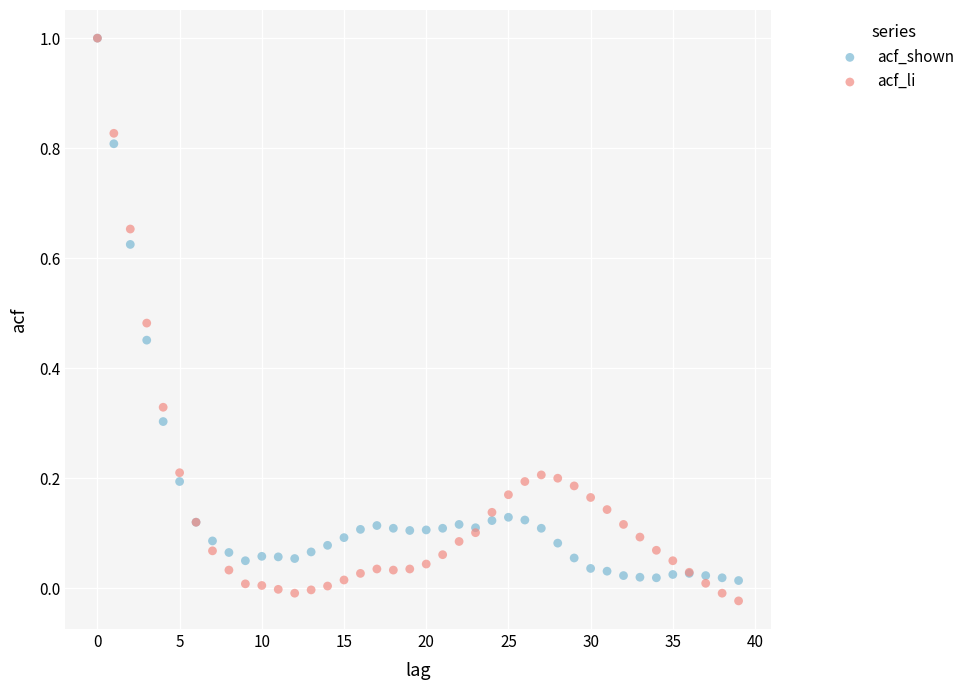

What are all the series names shown in the legend?

acf_shown, acf_li